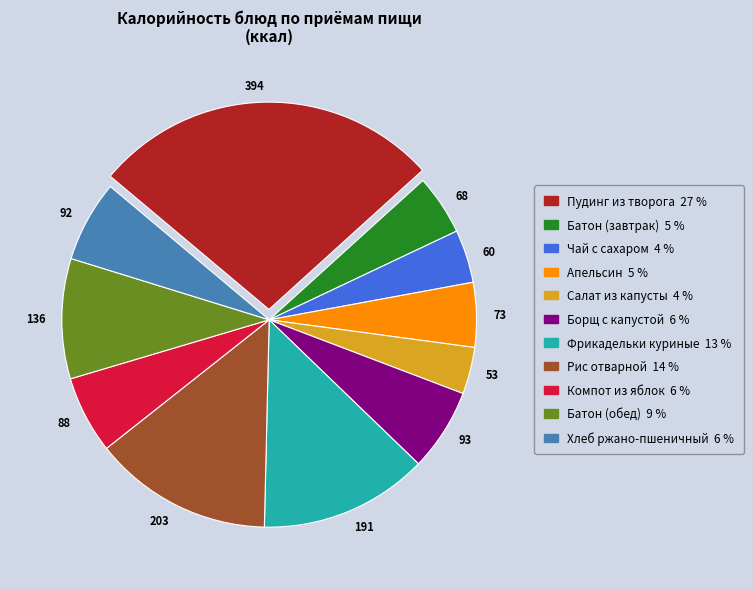

Between 68 and 191, which is larger?

191